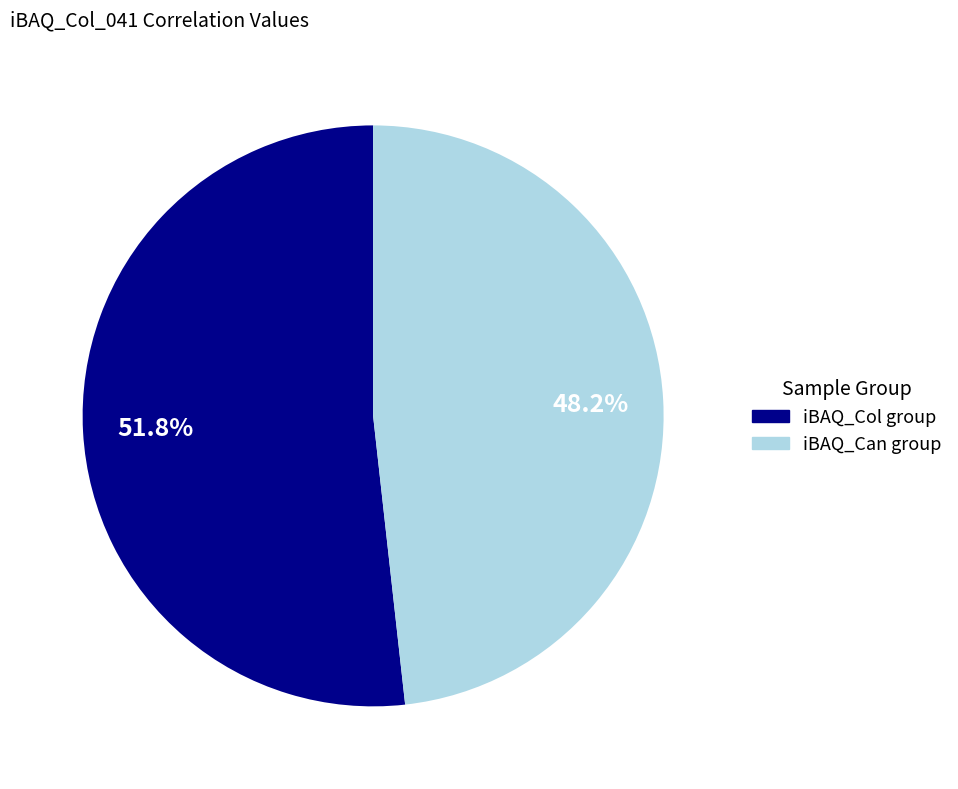

Is there any slice that represents more than half of the pie?

Yes